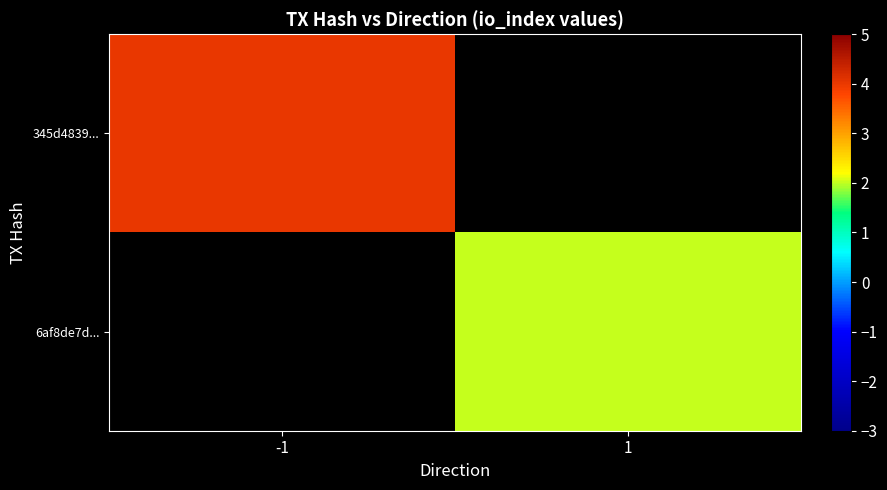

What is the maximum value shown in the chart?

4.0